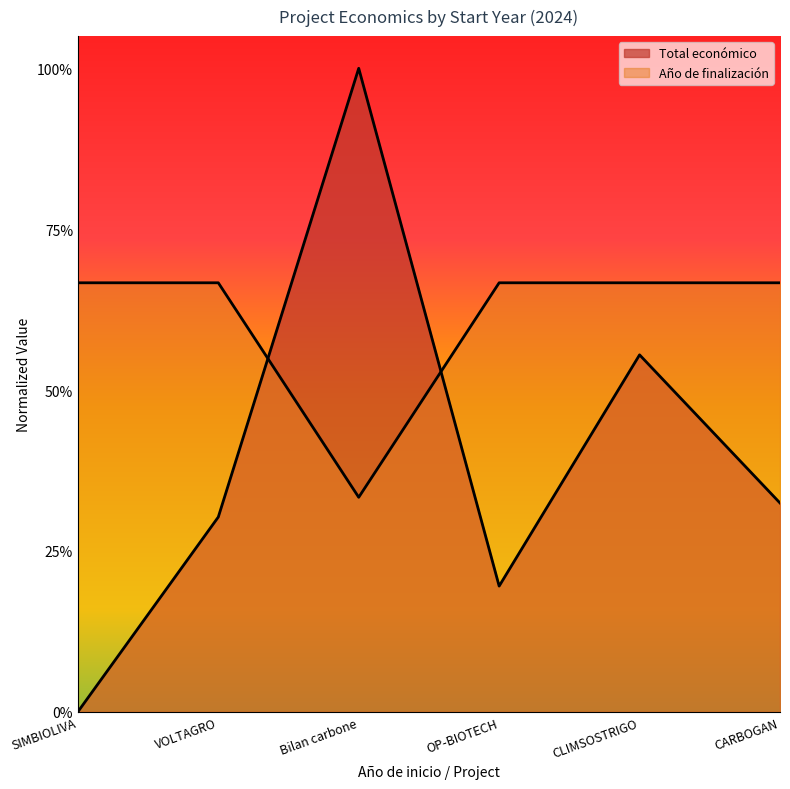

True or false: Año de finalización has more than 1 interior local peaks.

False